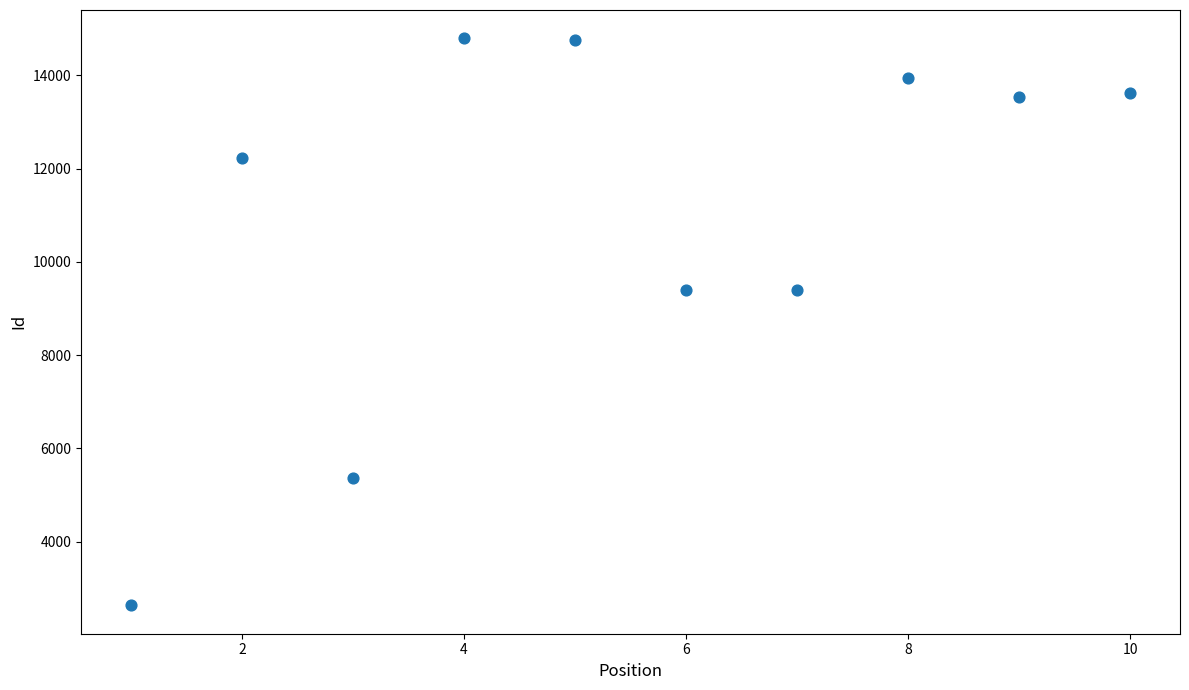

What is the average Y value?

10968